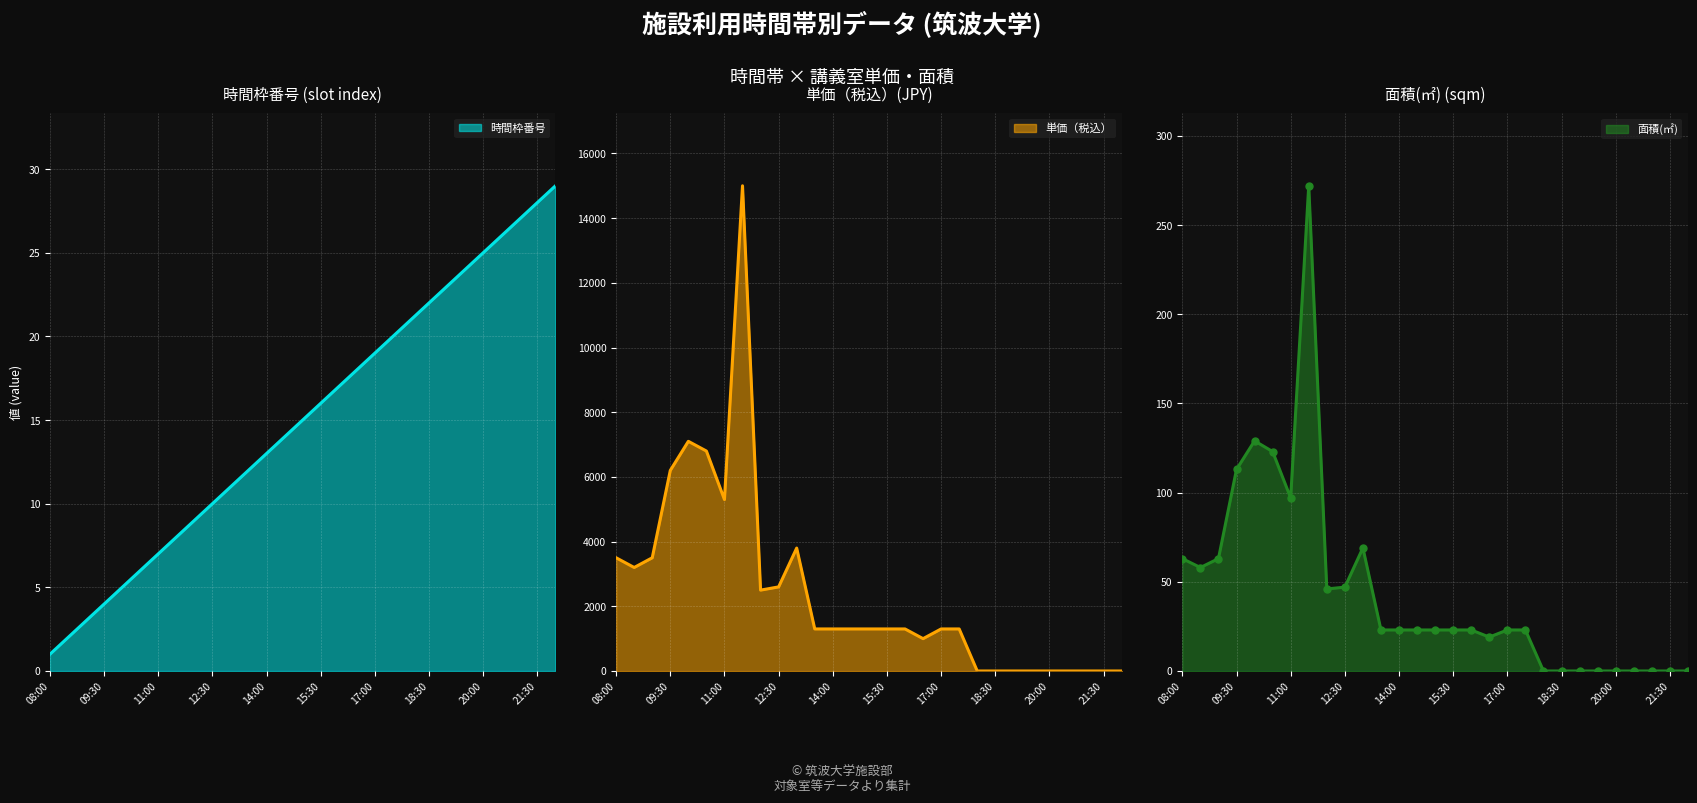

At how many categories does at least one series exceed 10424?

1